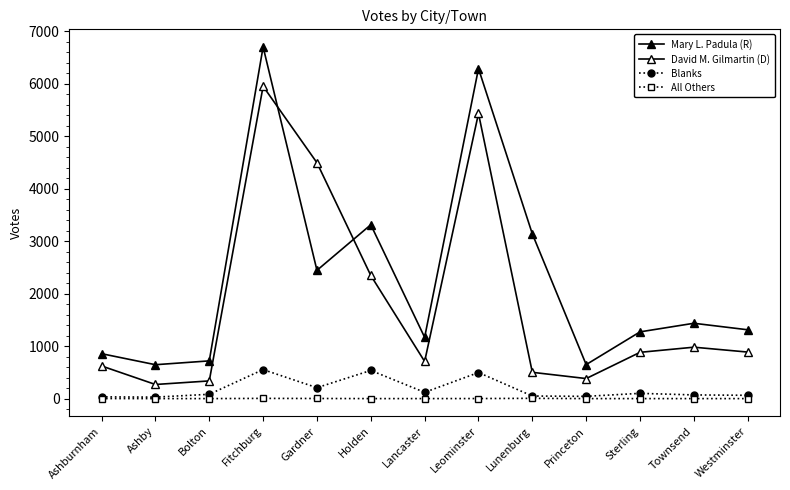

How many lines are shown in the chart?

4